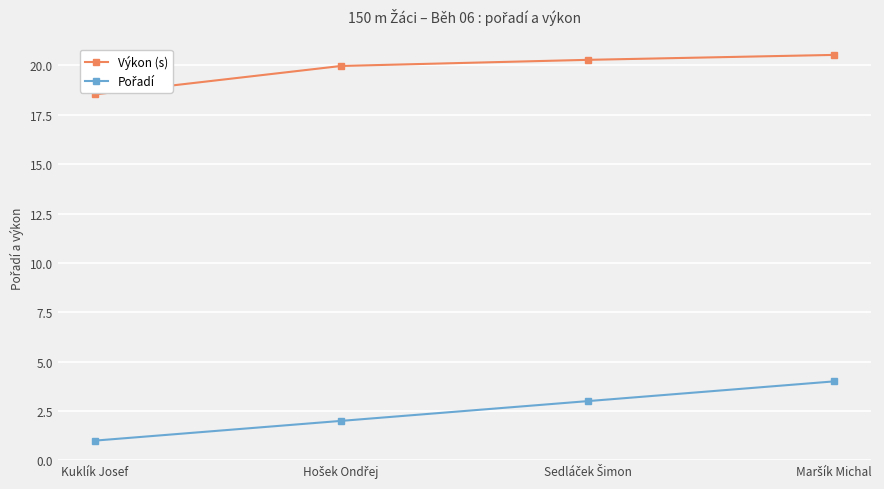

At how many categories does at least one series exceed 6?

4